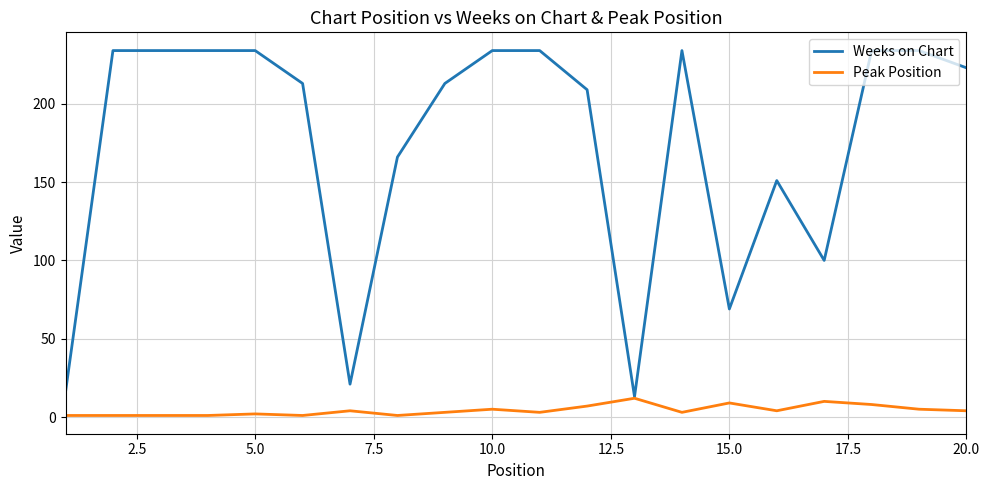

Which series has the largest total across all categories?

Weeks on Chart